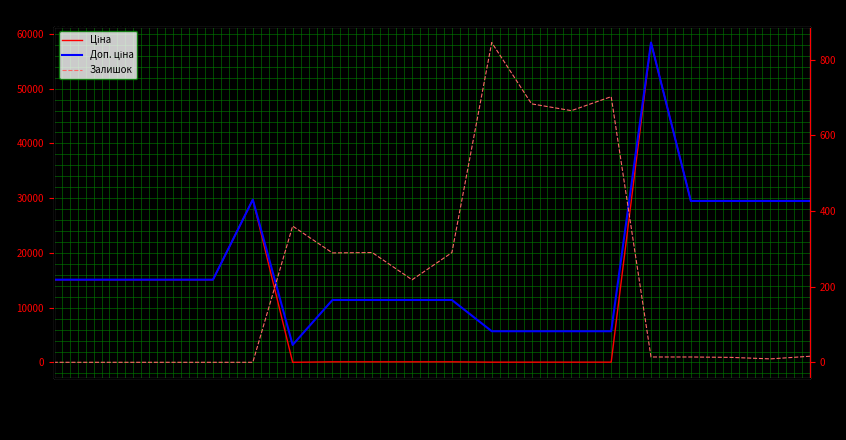

Reading left to right, what are all the values shown in this chart?

Ціна: 15120.0	15120.0	15120.0	15120.0	15120.0	29747.2	32.0	114.1	114.1	114.1	114.1	57.0	57.0	57.0	57.0	58426.5	29491.5	29491.5	29491.5	29491.5
Доп. ціна: 15120.0	15120.0	15120.0	15120.0	15120.0	29747.2	3205.0	11410.0	11410.0	11410.0	11410.0	5705.0	5705.0	5705.0	5705.0	58426.5	29491.5	29491.5	29491.5	29491.5
Залишок: 0.0	0.0	0.0	0.0	0.0	0.0	360.0	289.0	290.0	218.0	290.0	845.0	683.0	665.0	702.0	14.0	14.0	13.0	9.0	16.0